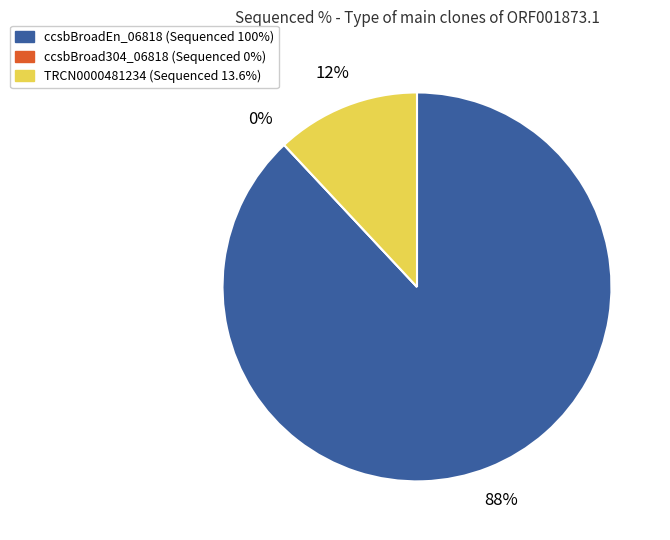

What is the majority slice?

ccsbBroadEn_06818